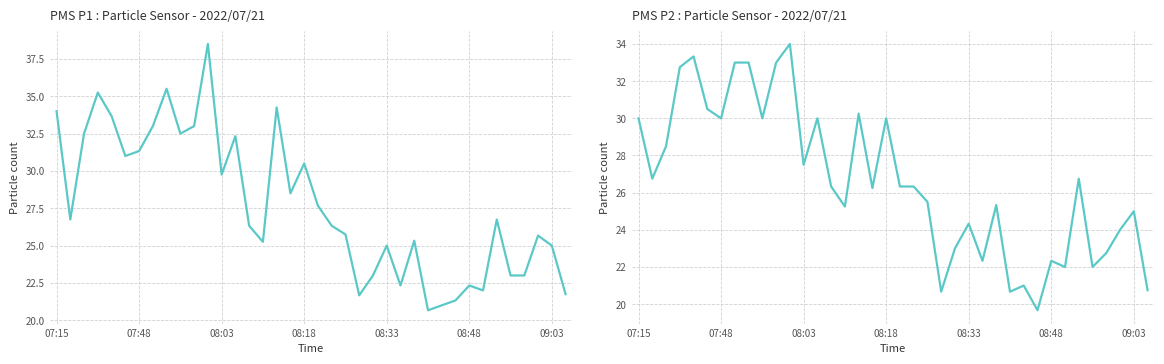

How many lines are shown in the chart?

2